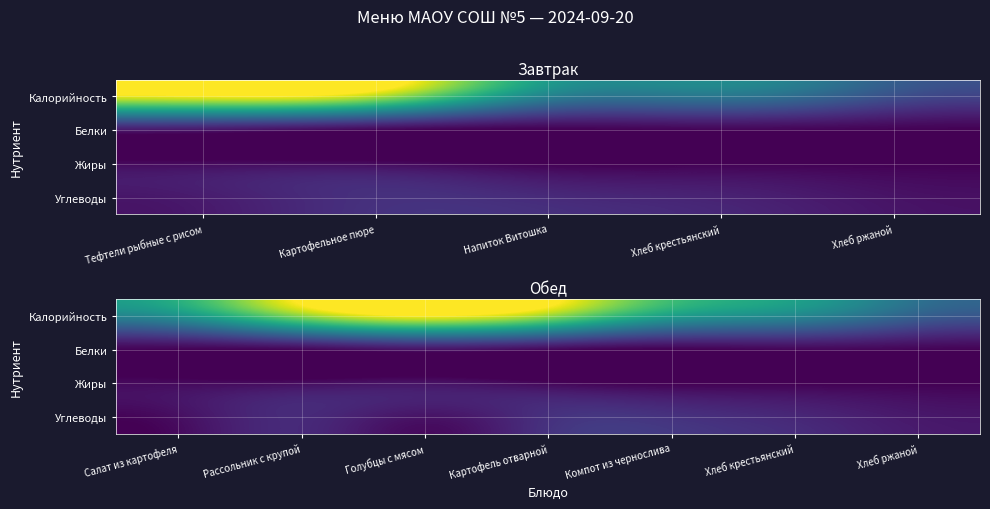

What is the spread (max minus min) of values at Компот из чернослива?

89.0